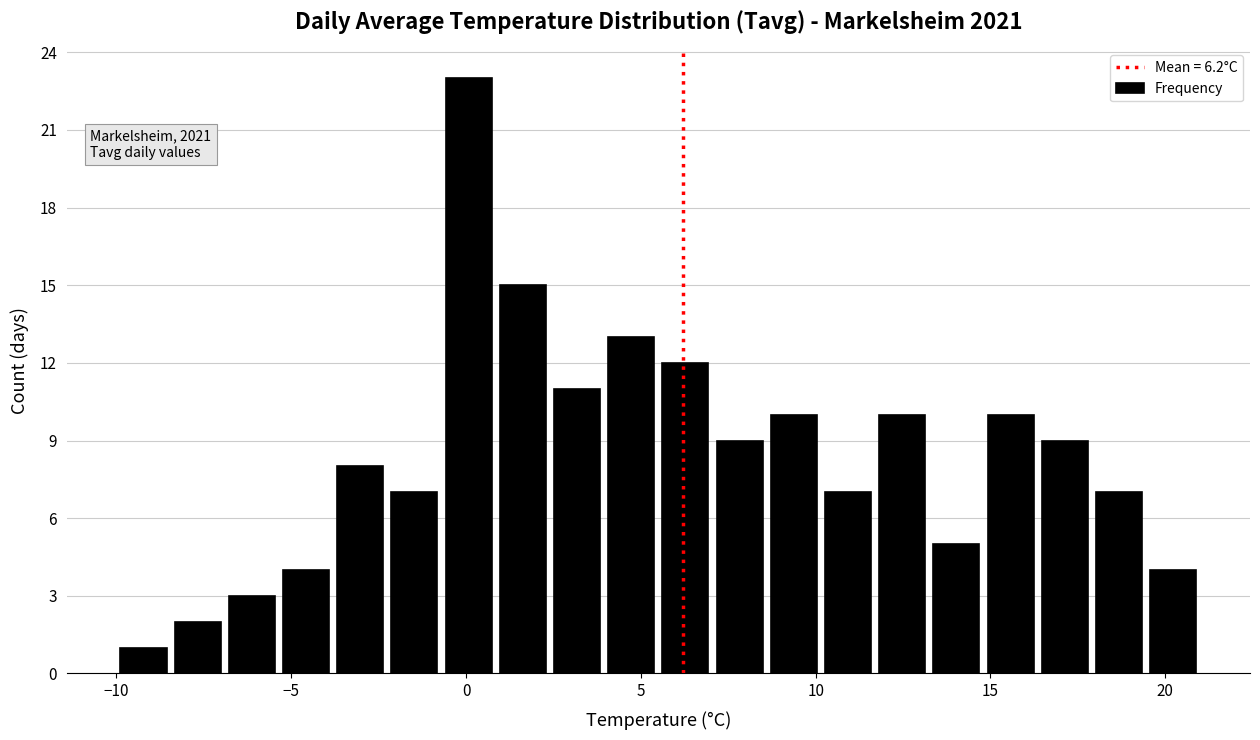

Around what value on the x-axis is the tallest bar? Give the approximate position of its centre, as read against the axis.

0.0